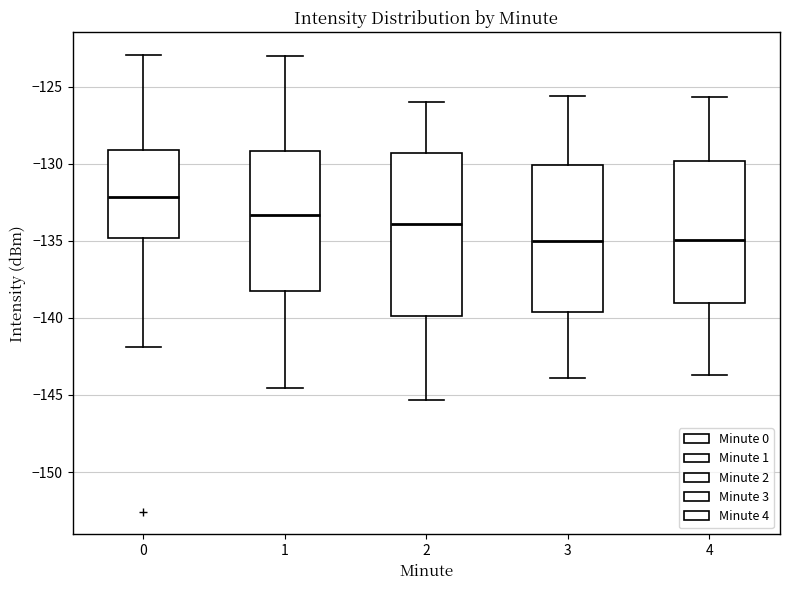

Reading left to right, read every box against the y-axis: the position of its median line, the range the box covers, and the ends of its whiskers. The values are not printed on the chart, so give them approximately, as read against the axis.

0: median -132.0, box -135.0 to -129.0, whiskers -142.0 to -123.0
1: median -133.5, box -138.5 to -129.0, whiskers -144.5 to -123.0
2: median -134.0, box -140.0 to -129.5, whiskers -145.5 to -126.0
3: median -135.0, box -139.5 to -130.0, whiskers -144.0 to -125.5
4: median -135.0, box -139.0 to -130.0, whiskers -143.5 to -125.5